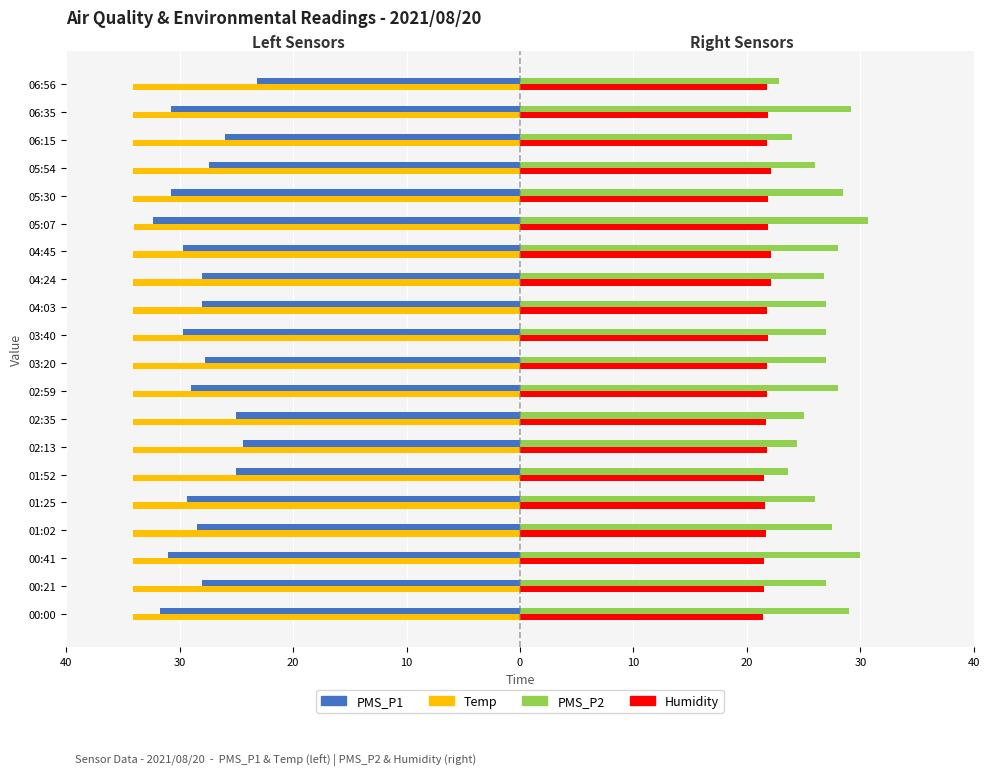

Which series has the widest spread of values?

PMS_P1